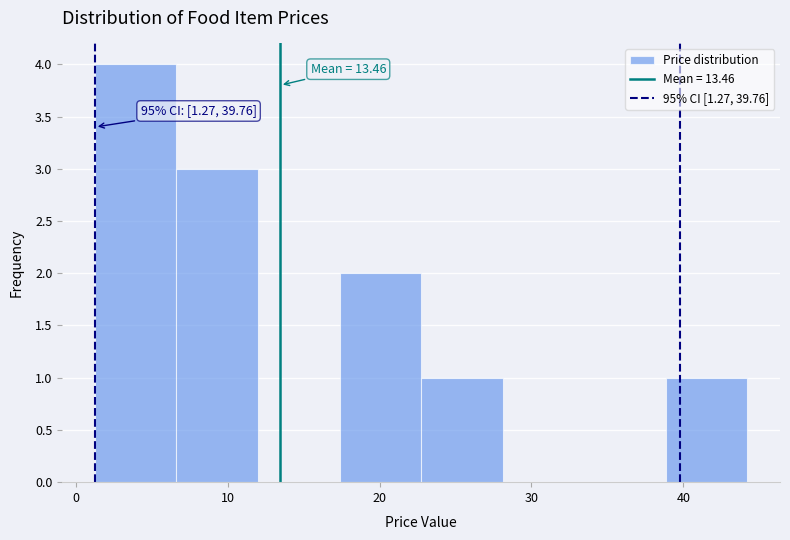

Over which range of the x-axis is the bar tallest?

1 to 7